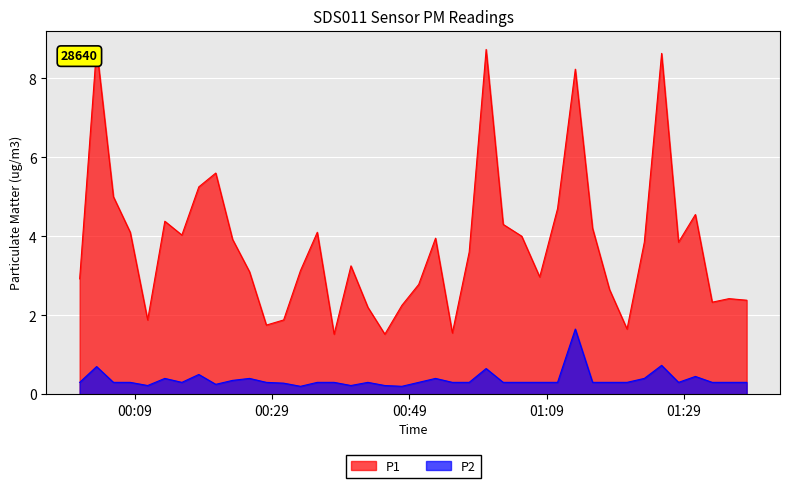

What is the lowest value of the P1 series?

1.5